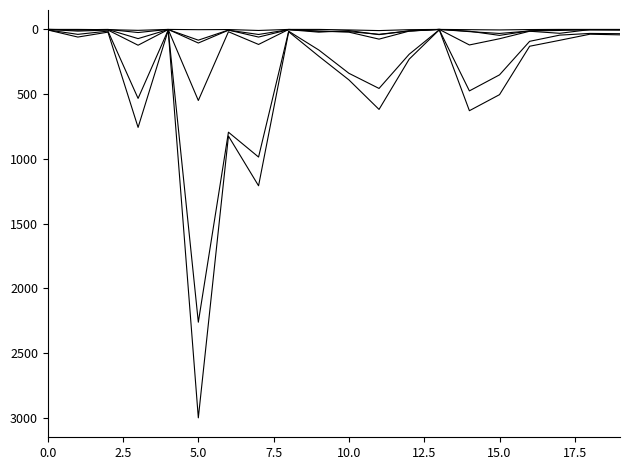

True or false: Österreich has a value of 5 at 2.5.

False